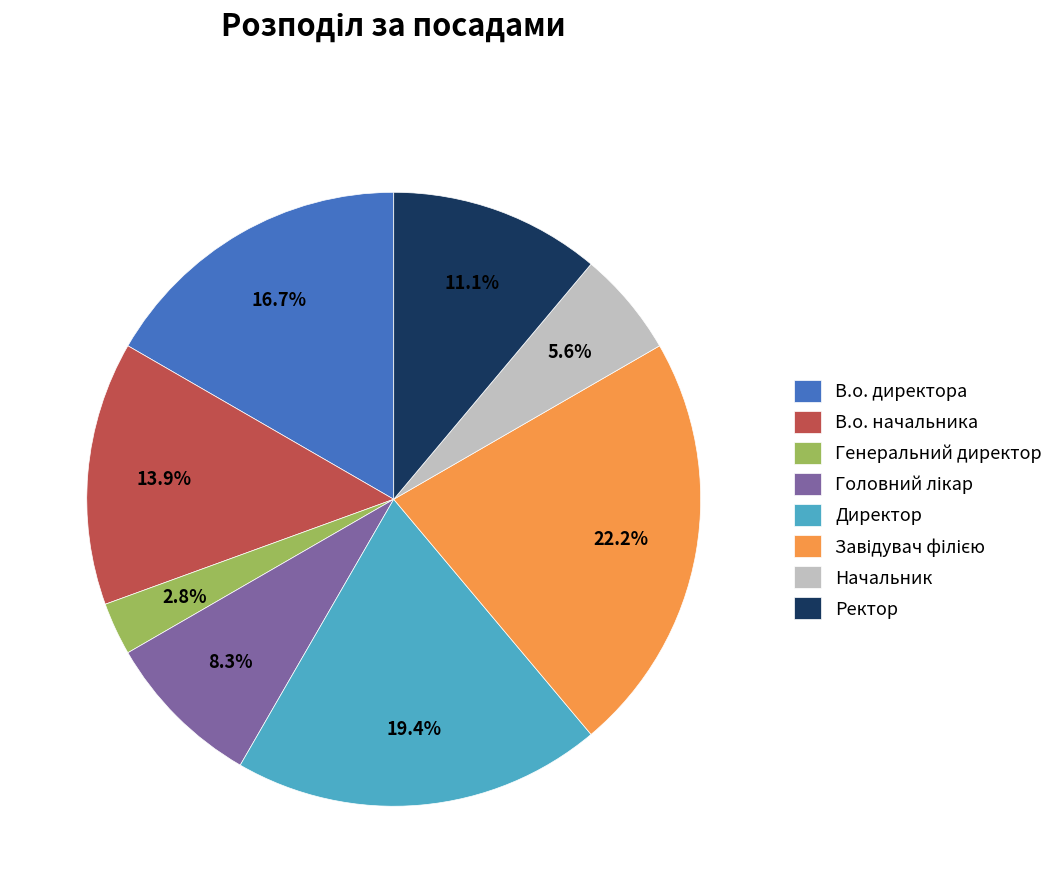

To the nearest percent, what is the difference between the largest and smallest slice percentages?

19%